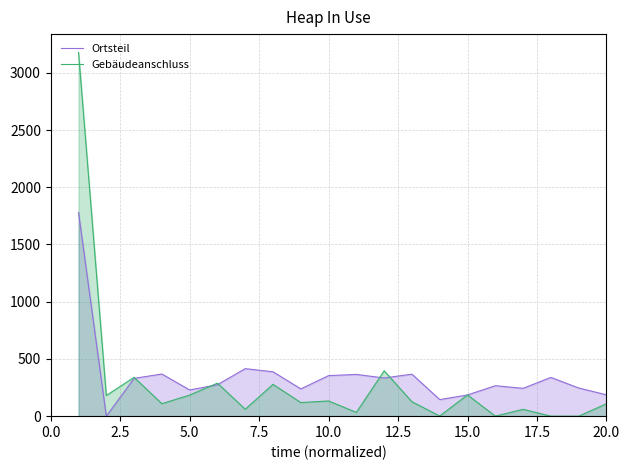

How many positive values does the Gebäudeanschluss series have?

17